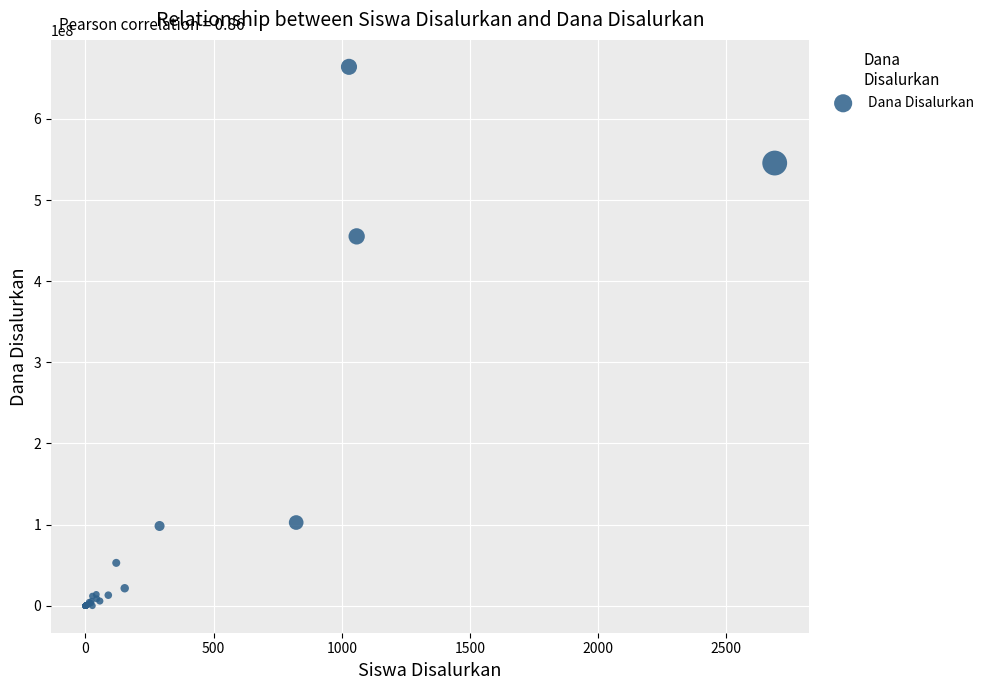

What Y value in the scatter plot is closest to 332100000?

455250000